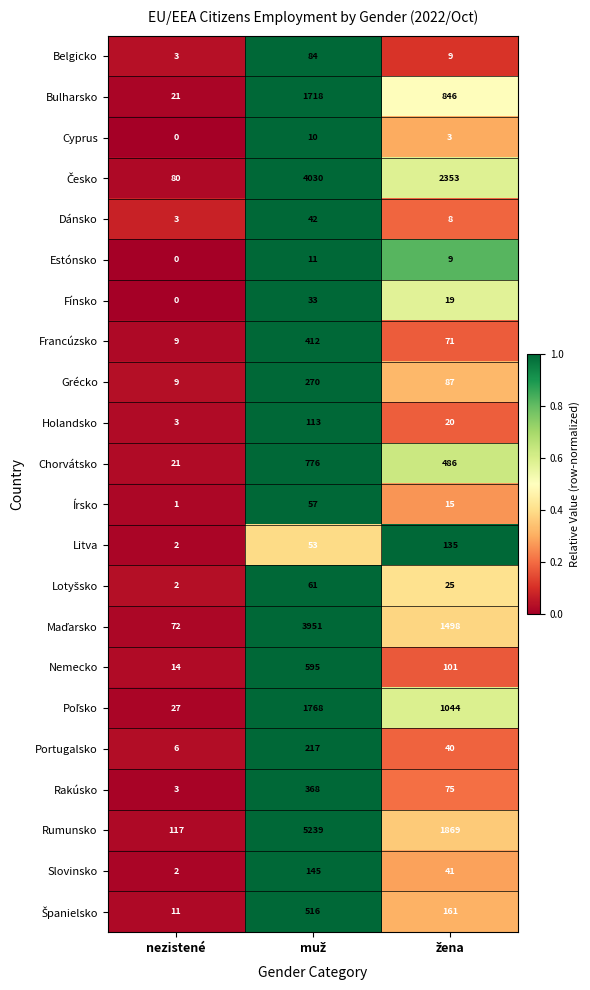

Which series has the largest total across all categories?

Rumunsko